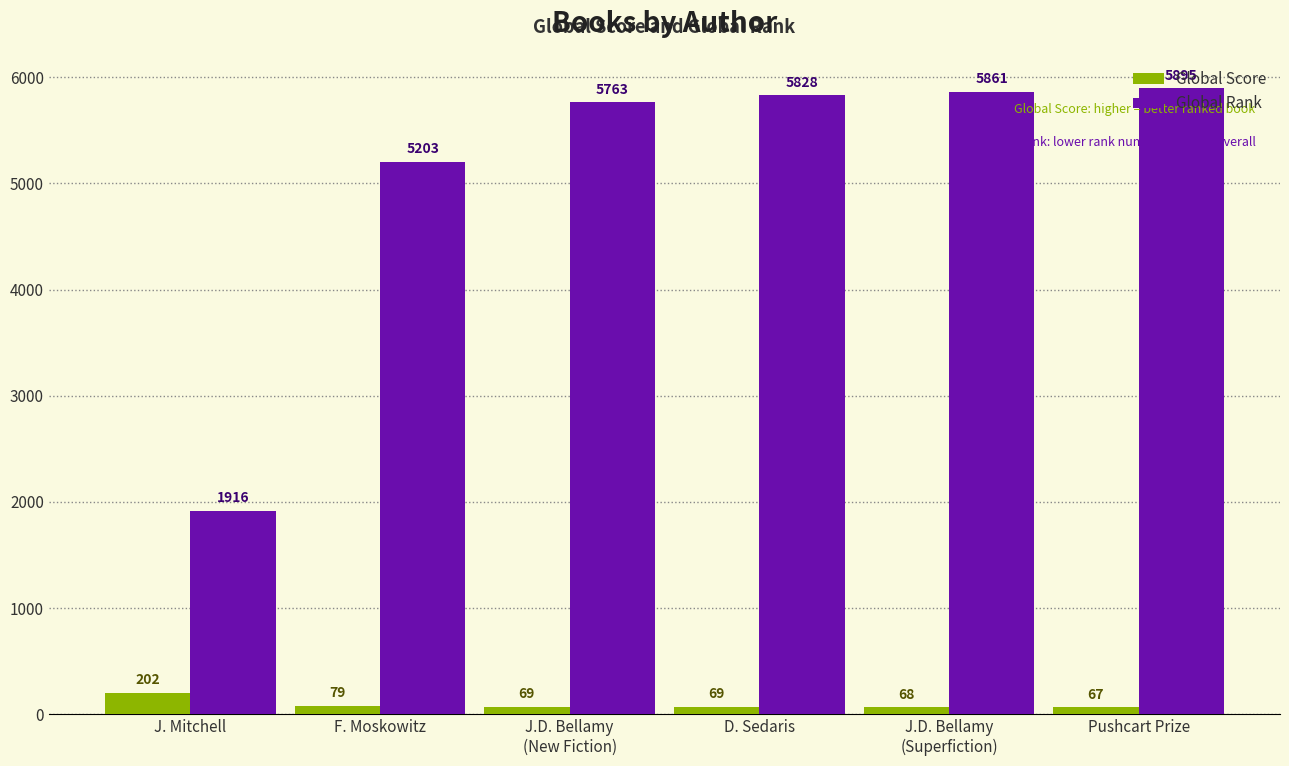

What is the label of the 2nd bar from the right?

J.D. Bellamy
(Superfiction)